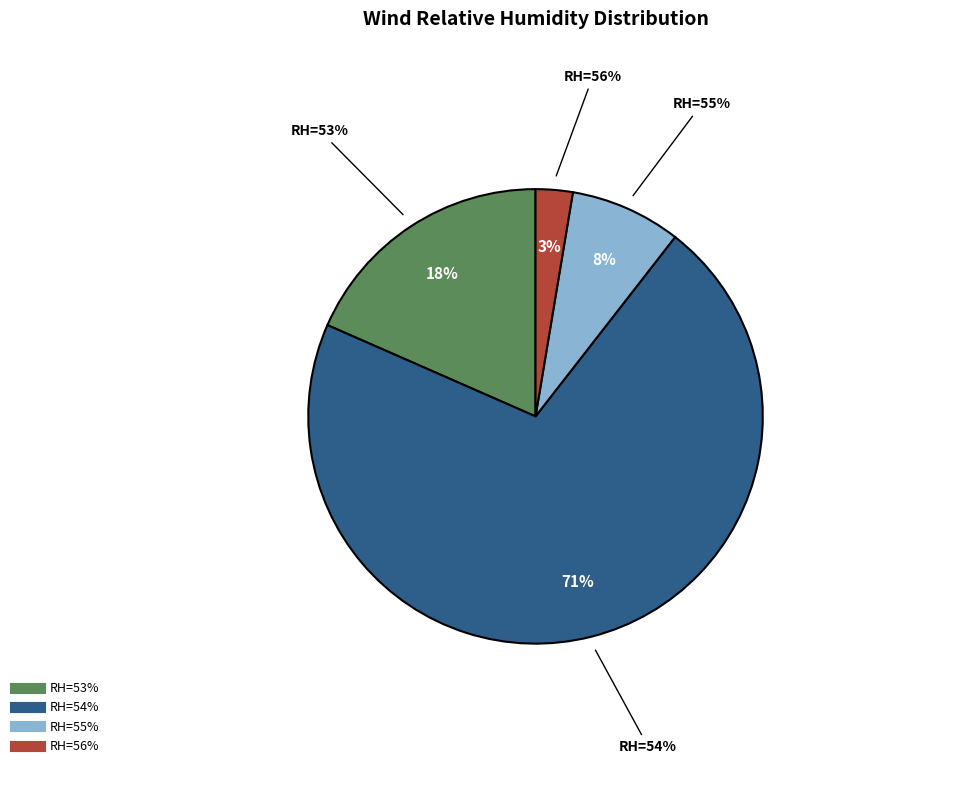

Does 56% represent more than half of the total?

No